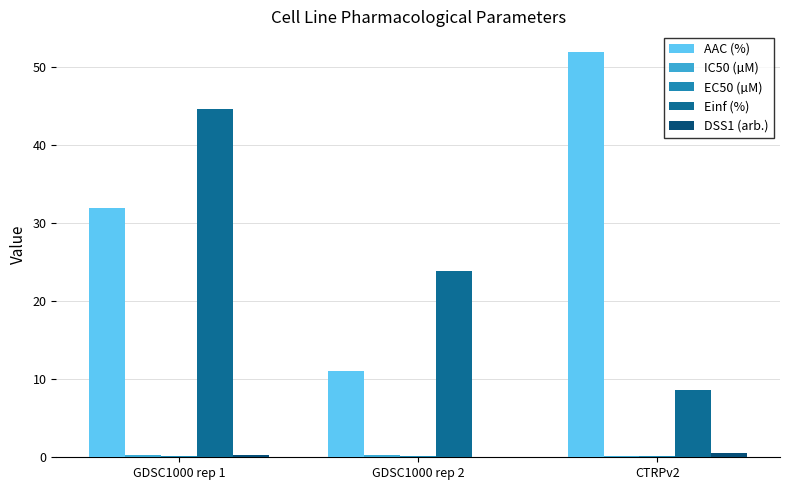

What is the total value across all series at GDSC1000 rep 1?

77.1